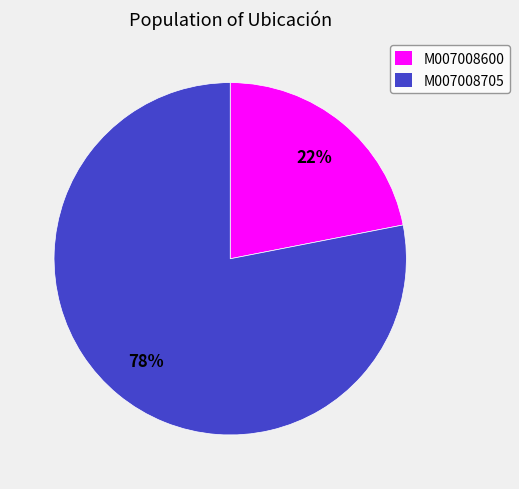

How many slices are in this pie chart?

2